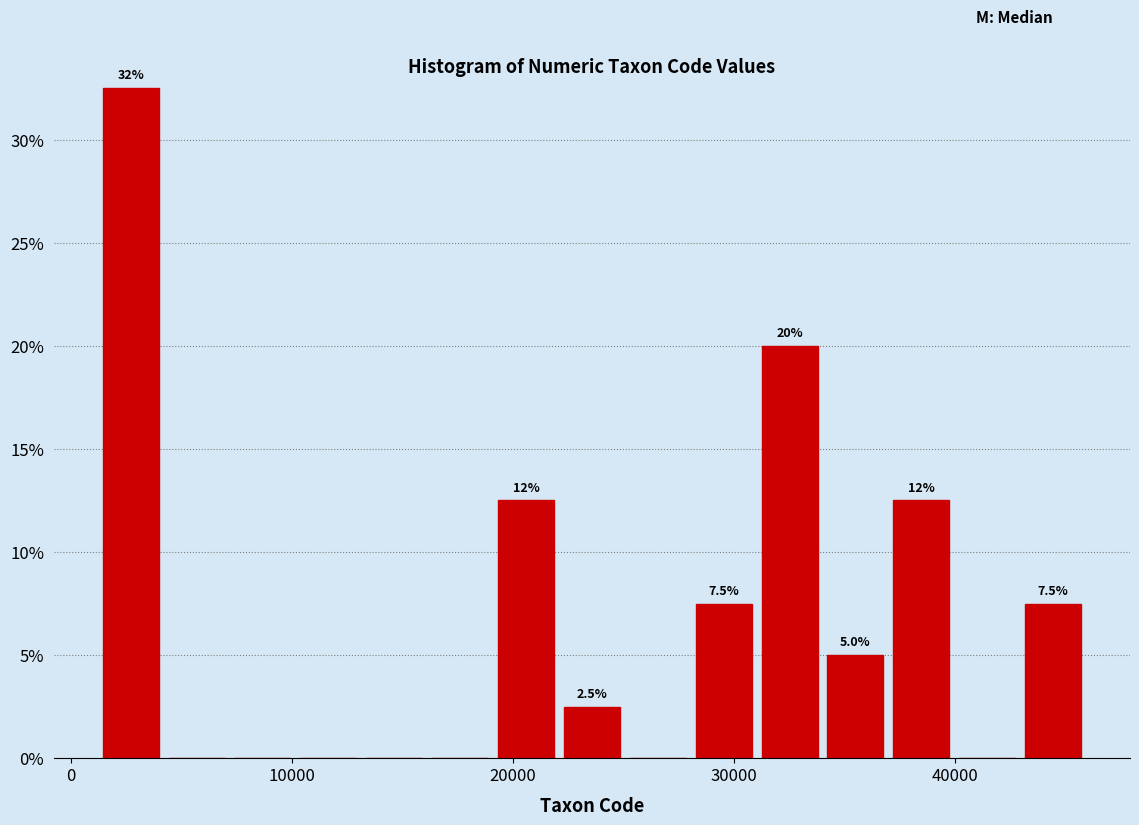

Read against the x-axis, roughly where is the centre of the tallest bar?

3000